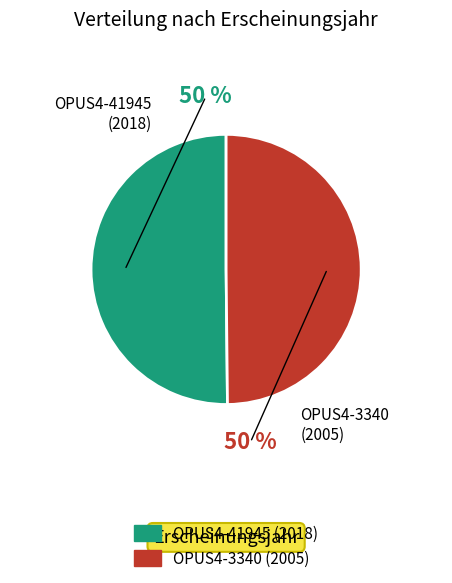

To the nearest percent, what percentage of the pie is OPUS4-3340?

50%